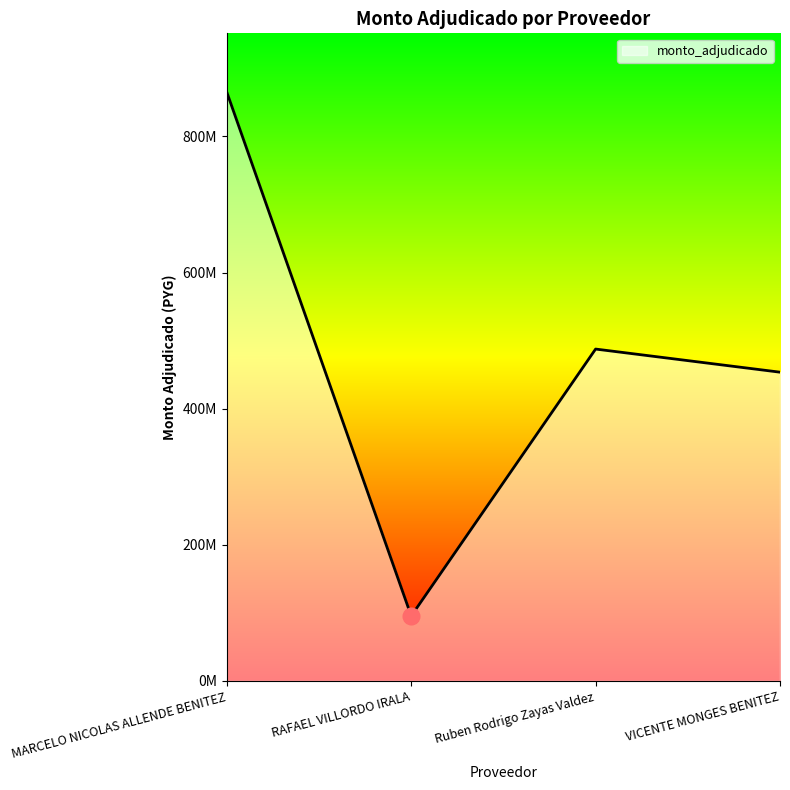

What is the difference between the maximum and minimum values?

769422630